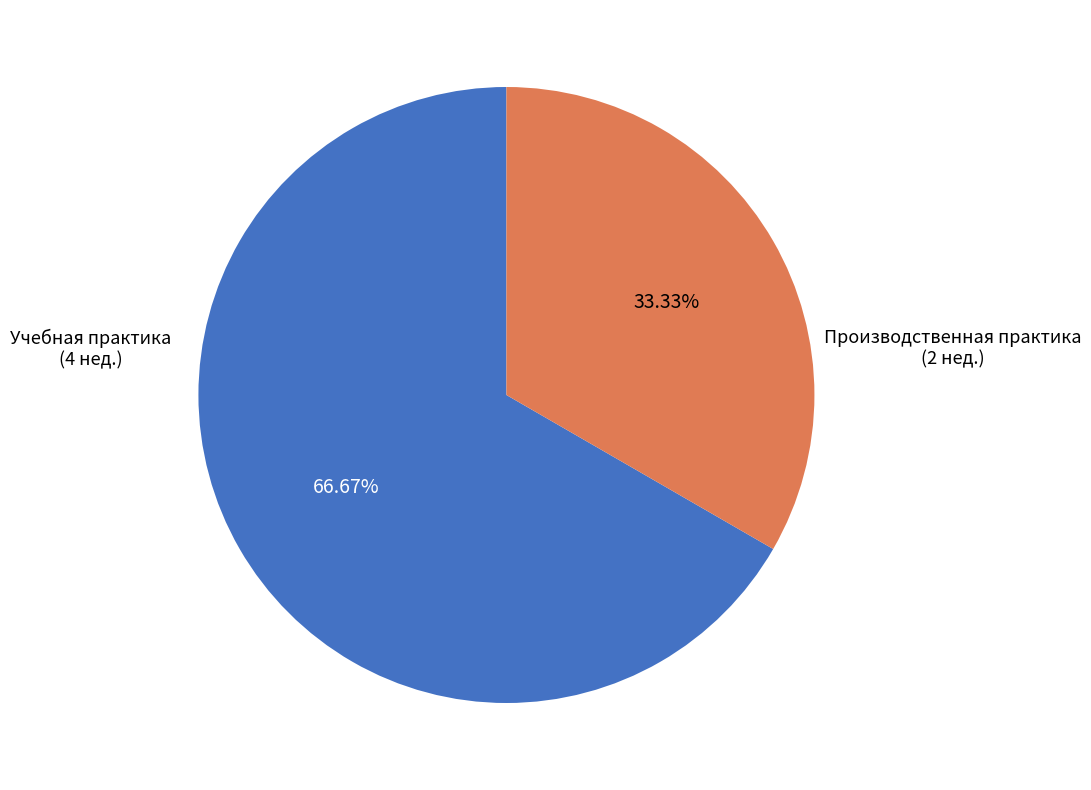

How many slices are in this pie chart?

2